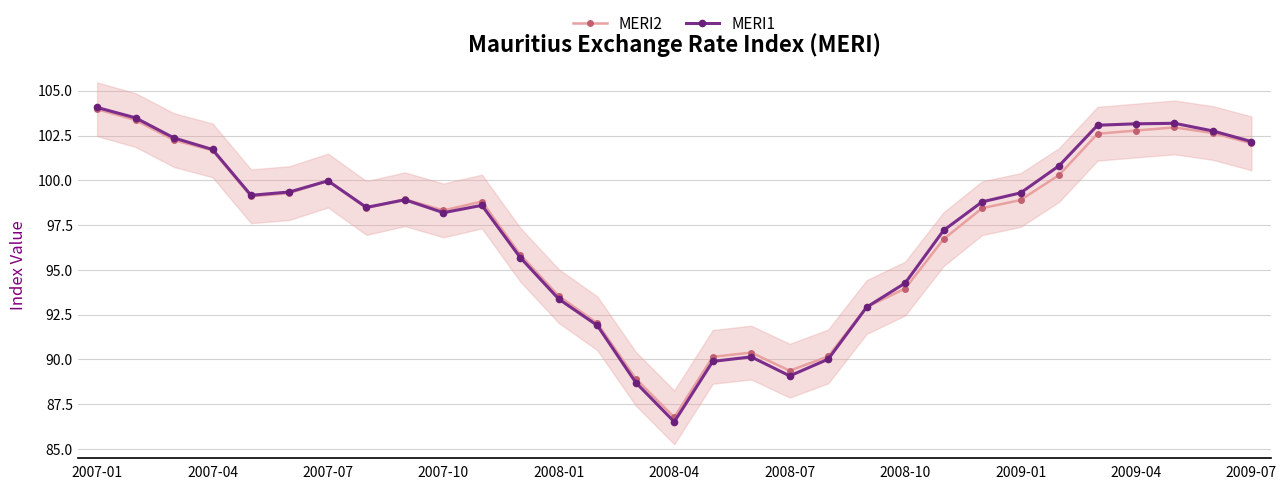

What position from the right is 14?

17